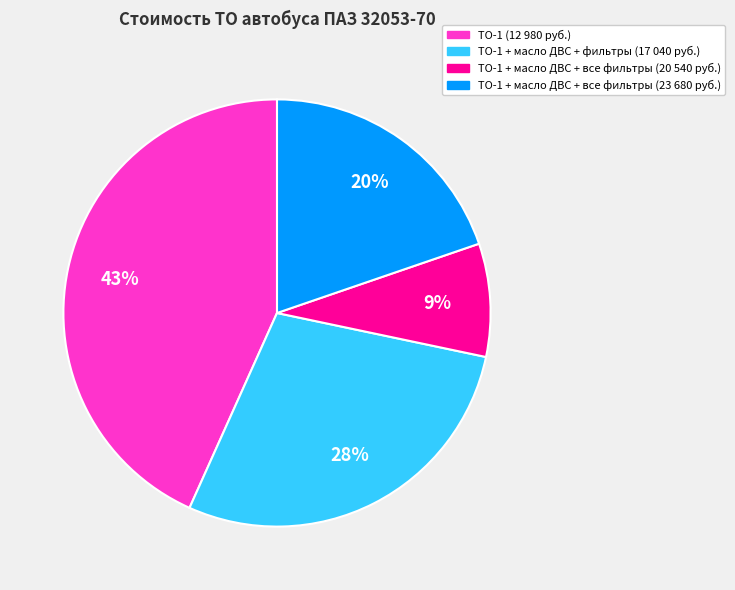

To the nearest percent, what is the average slice percentage?

25%